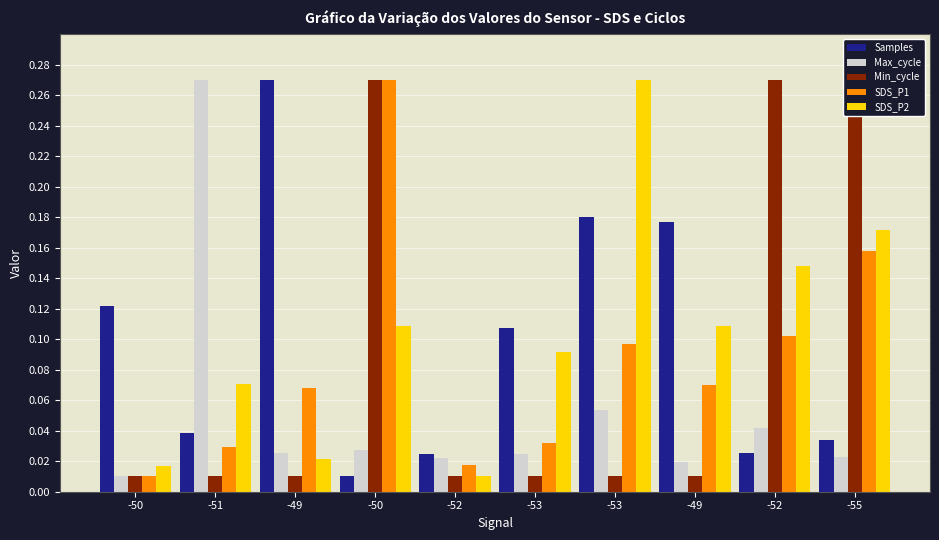

Does the chart contain stacked bars?

No